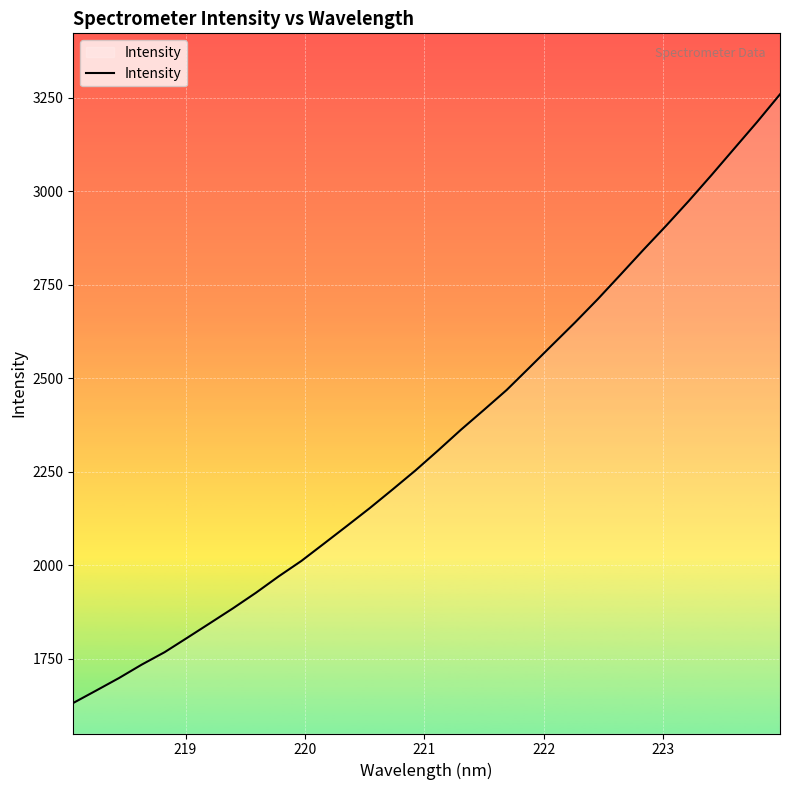

What is the difference between the maximum and minimum values?

1626.4